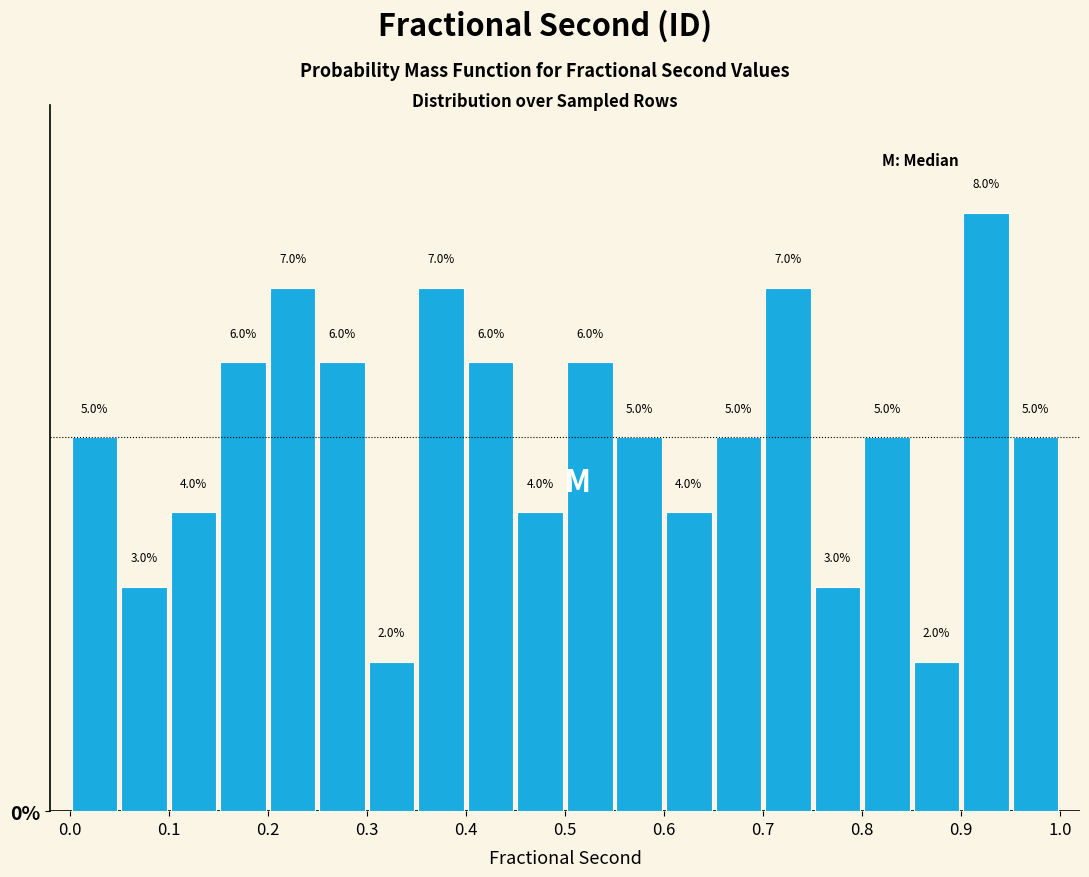

Reading left to right, transcribe this chart: for each bar, give the range it covers on the x-axis and its height.

0.00 to 0.05: 5.0
0.05 to 0.10: 3.0
0.10 to 0.15: 4.0
0.15 to 0.20: 6.0
0.20 to 0.25: 7.0
0.25 to 0.30: 6.0
0.30 to 0.35: 2.0
0.35 to 0.40: 7.0
0.40 to 0.45: 6.0
0.45 to 0.50: 4.0
0.50 to 0.55: 6.0
0.55 to 0.60: 5.0
0.60 to 0.65: 4.0
0.65 to 0.70: 5.0
0.70 to 0.75: 7.0
0.75 to 0.80: 3.0
0.80 to 0.85: 5.0
0.85 to 0.90: 2.0
0.90 to 0.95: 8.0
0.95 to 1.00: 5.0